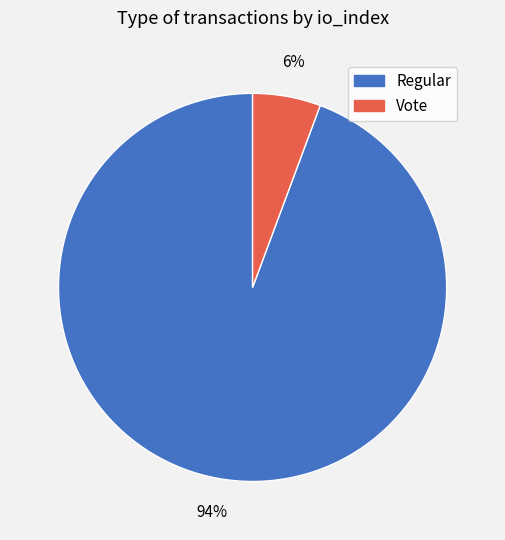

To the nearest percent, what is the combined percentage of Vote and Regular?

100%